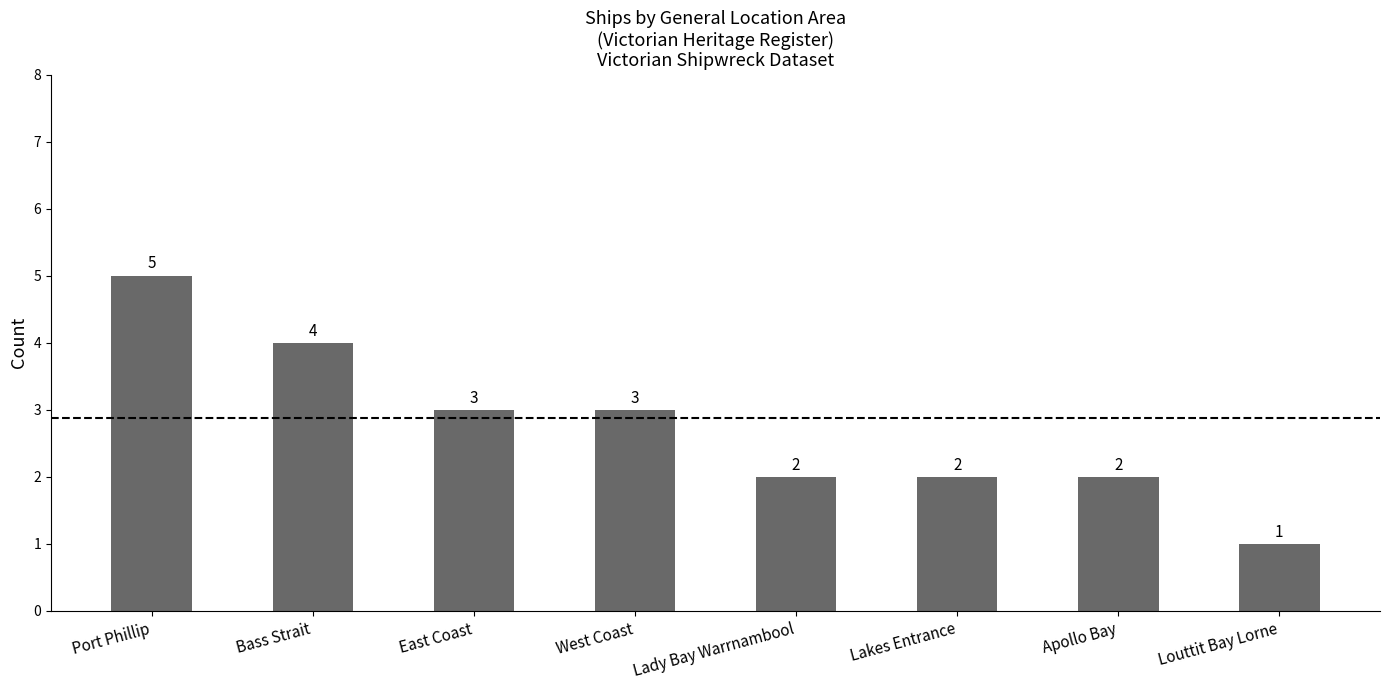

What is the ratio of the value at Louttit Bay Lorne to the value at Lady Bay Warrnambool?

0.5